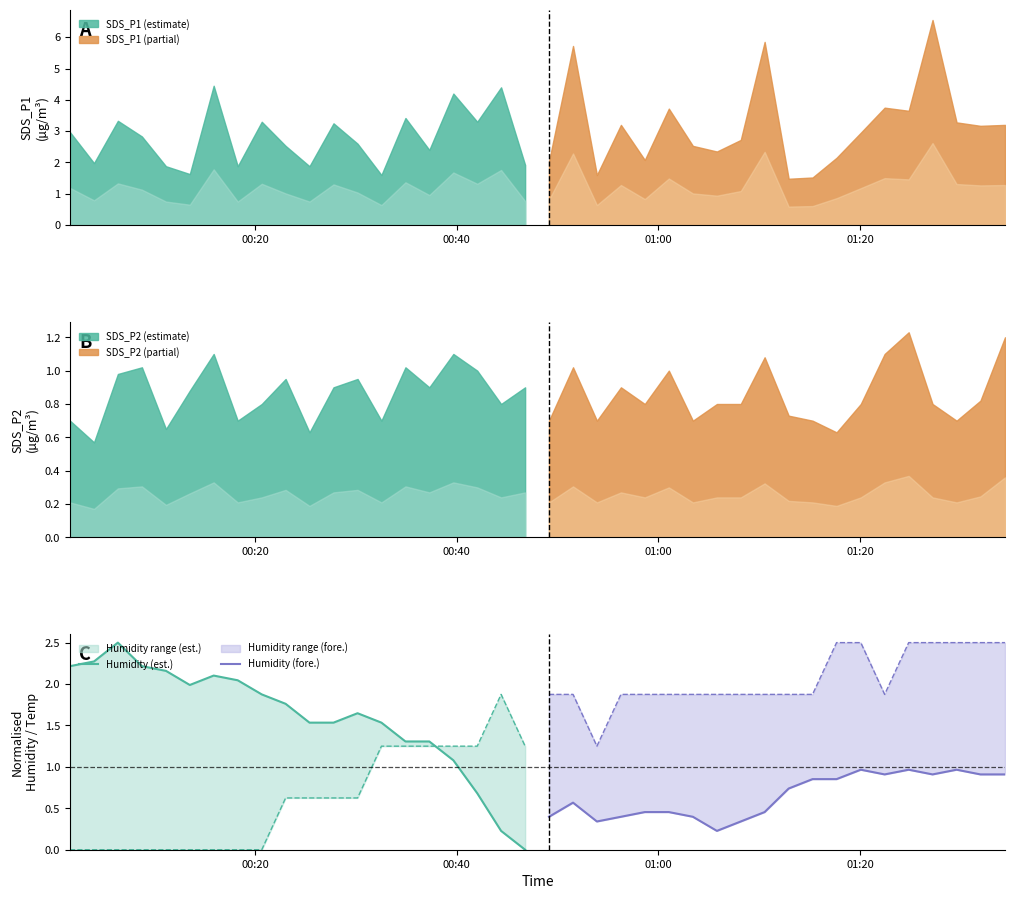

What is the difference between the second highest and minimum values in the Humidity (est.) series?

2.3